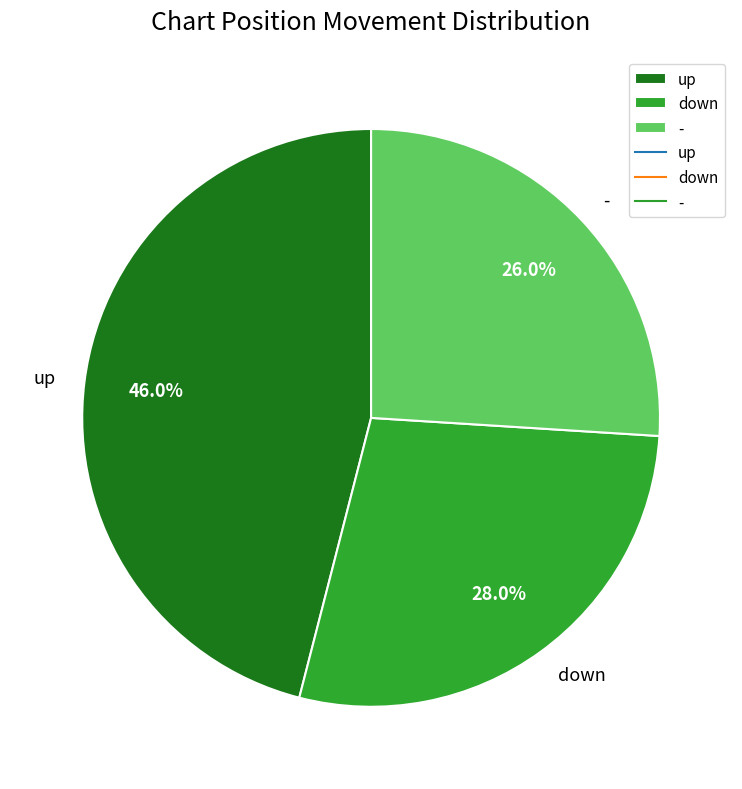

To the nearest percent, what percentage of the pie is up?

46%